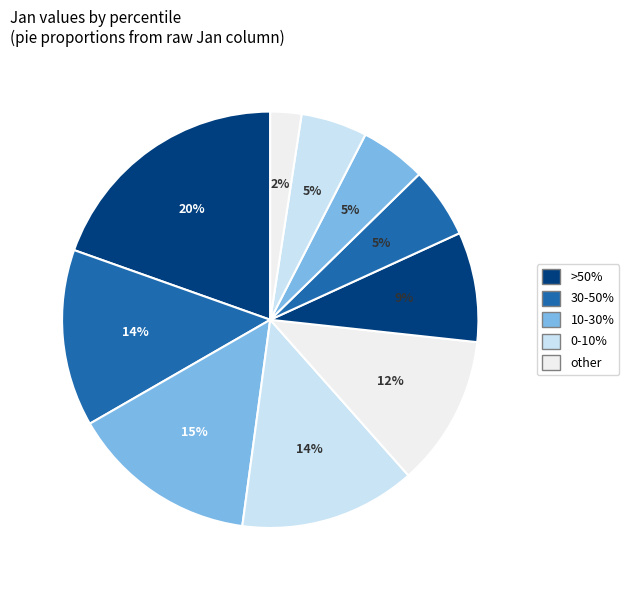

How many slices are in this pie chart?

10